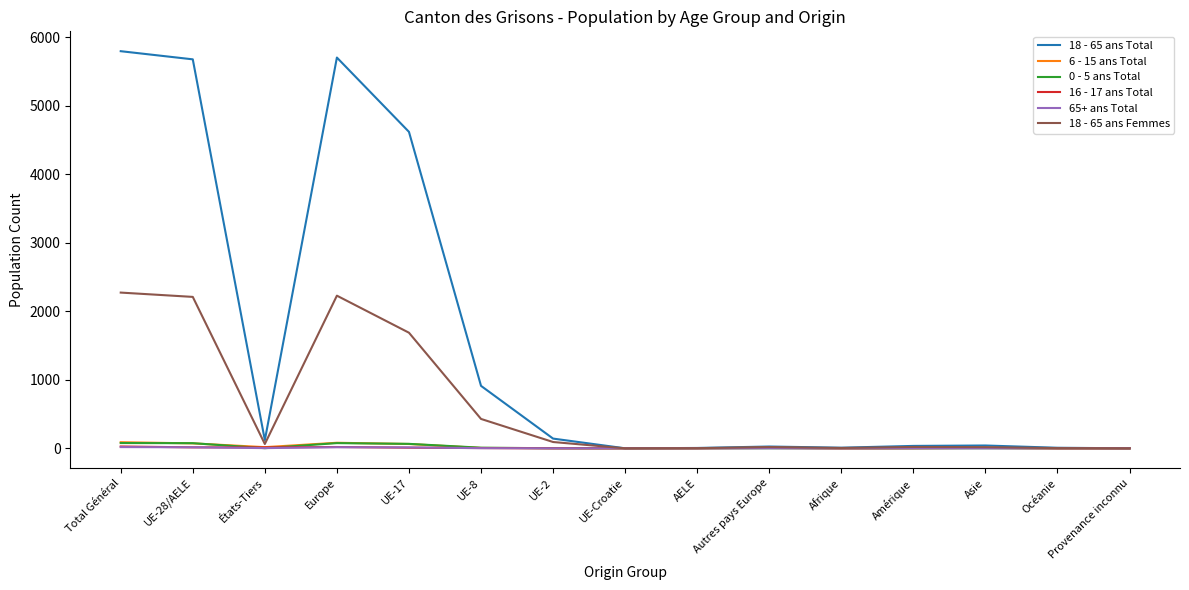

What is the difference between the second highest and second lowest values in the 6 - 15 ans Total series?

81